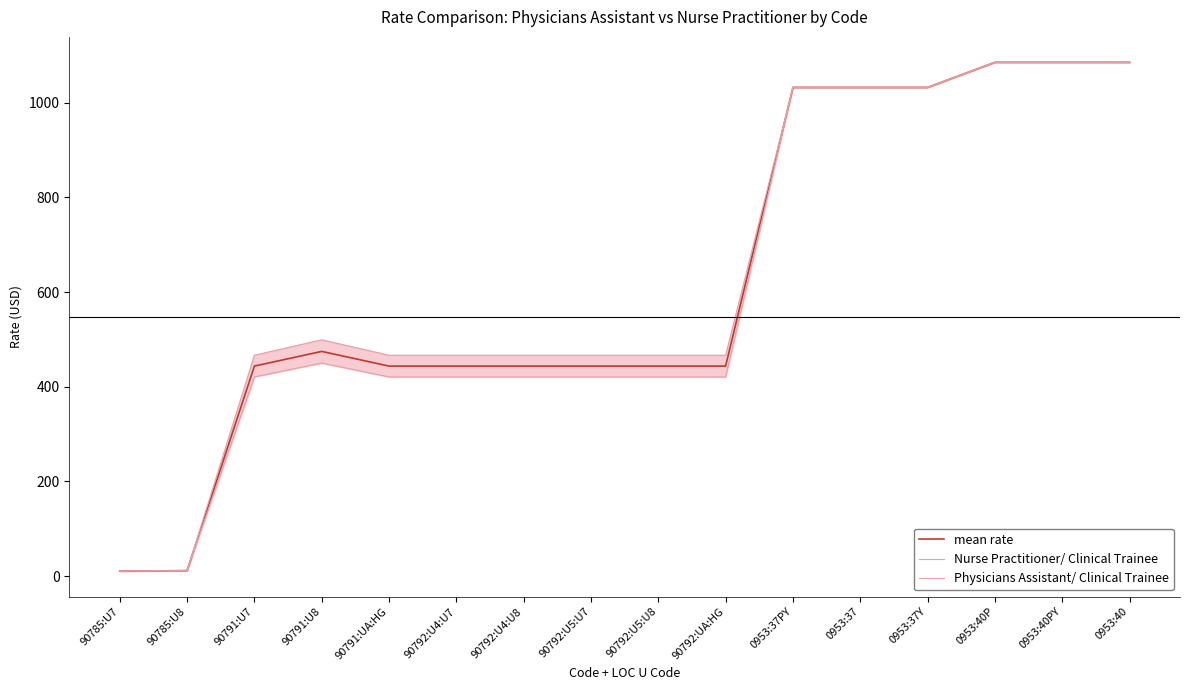

True or false: Physicians Assistant/ Clinical Trainee and Nurse Practitioner/ Clinical Trainee cross at least once.

False